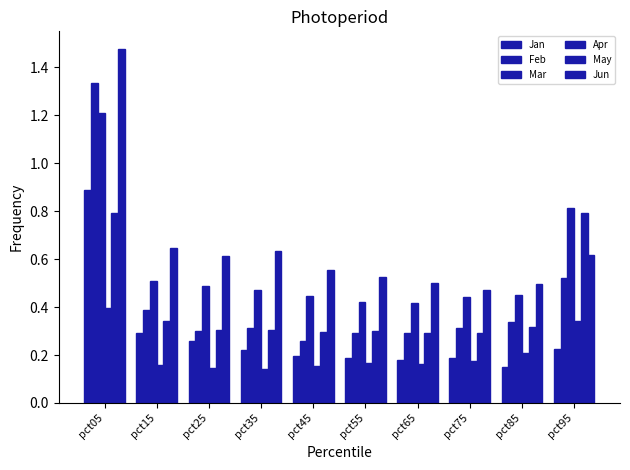

Reading right to left, list all the values displayed in this chart.

Jan: 0.2	0.2	0.2	0.2	0.2	0.2	0.2	0.3	0.3	0.9
Feb: 0.5	0.3	0.3	0.3	0.3	0.3	0.3	0.3	0.4	1.3
Mar: 0.8	0.5	0.4	0.4	0.4	0.4	0.5	0.5	0.5	1.2
Apr: 0.3	0.2	0.2	0.2	0.2	0.2	0.1	0.1	0.2	0.4
May: 0.8	0.3	0.3	0.3	0.3	0.3	0.3	0.3	0.3	0.8
Jun: 0.6	0.5	0.5	0.5	0.5	0.6	0.6	0.6	0.6	1.5